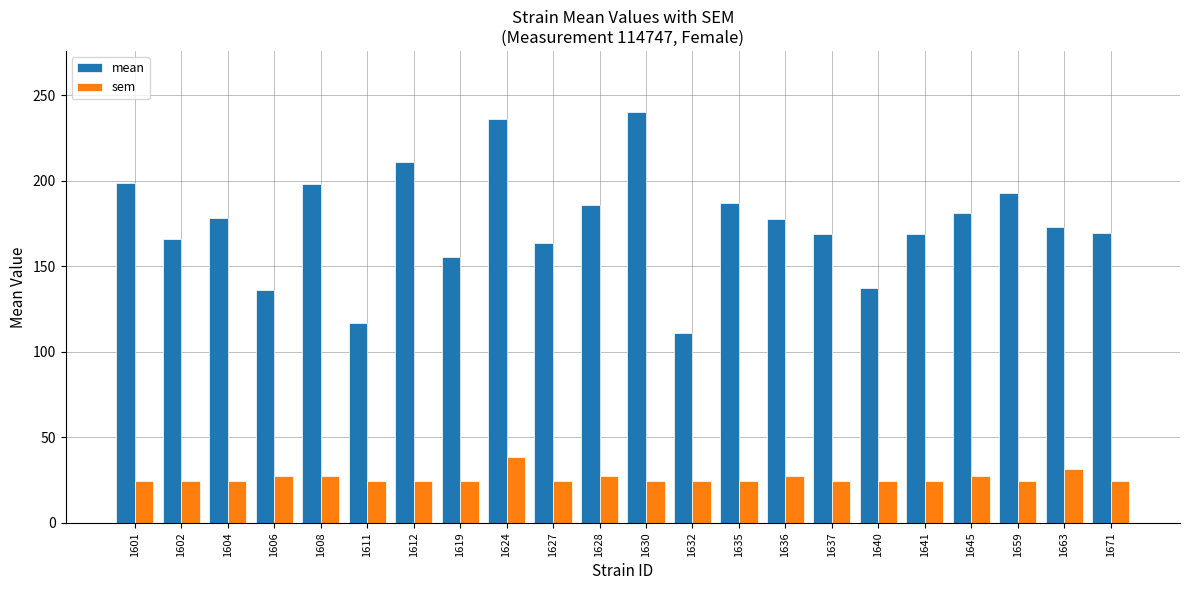

What are all the series names shown in the legend?

mean, sem